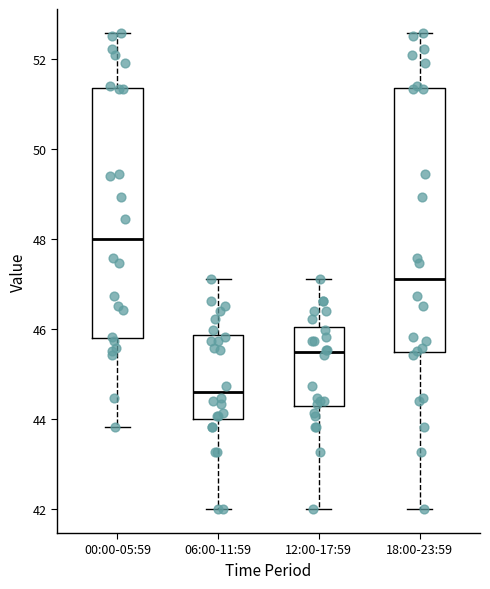

Comparing the boxes themselves (not the whiskers), which one is the tallest?

18:00-23:59